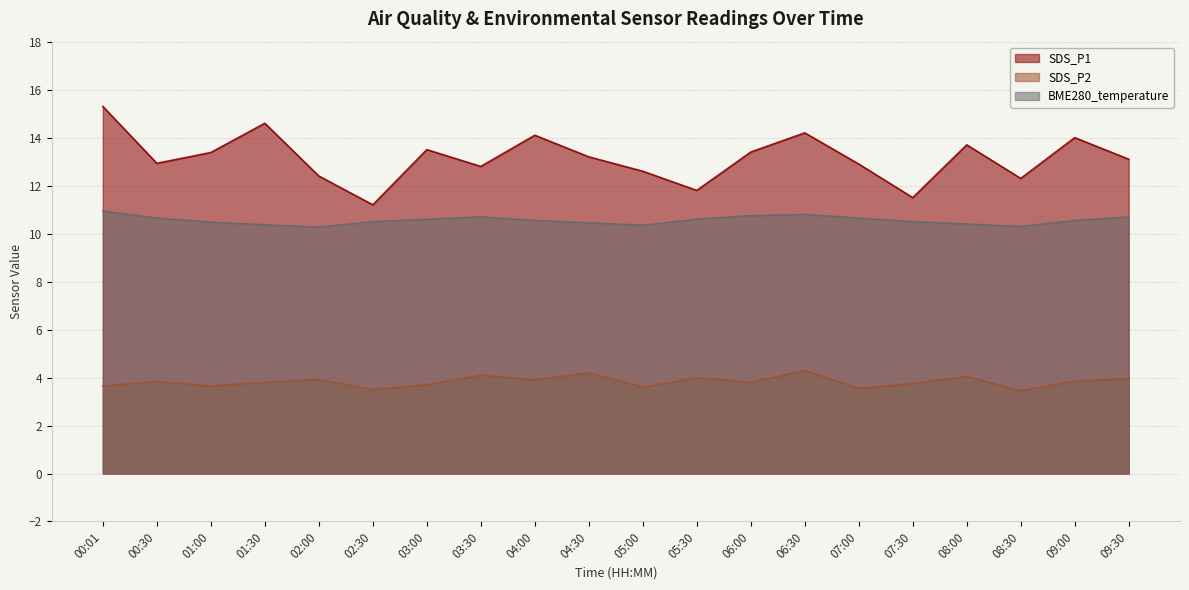

How many series are shown in this chart?

3